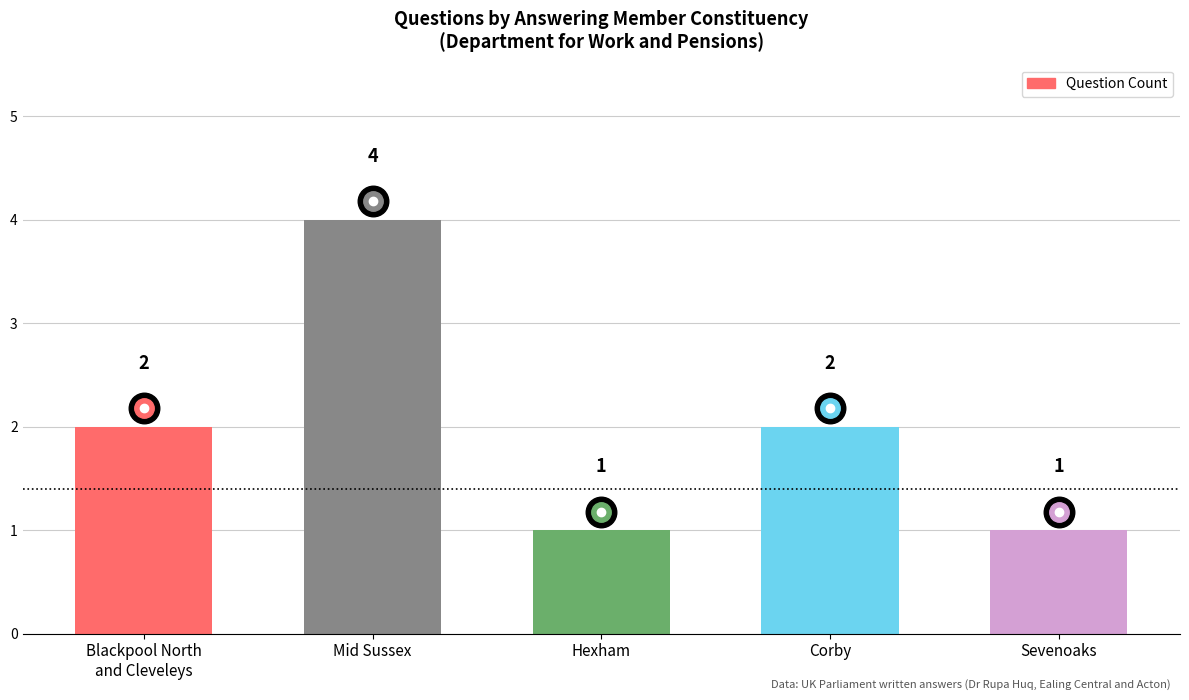

What is the minimum value shown in the chart?

1